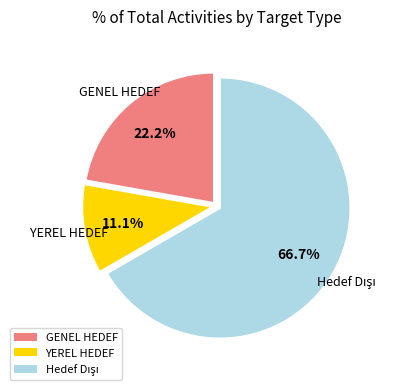

Is GENEL HEDEF the majority of the pie?

No